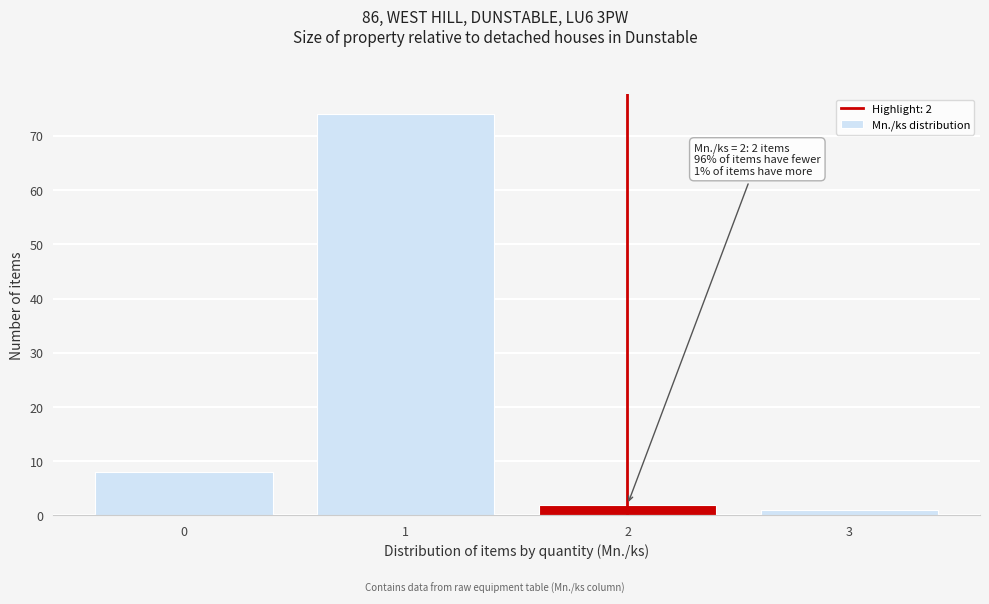

Over which range of the x-axis is the bar tallest?

0.5 to 1.5